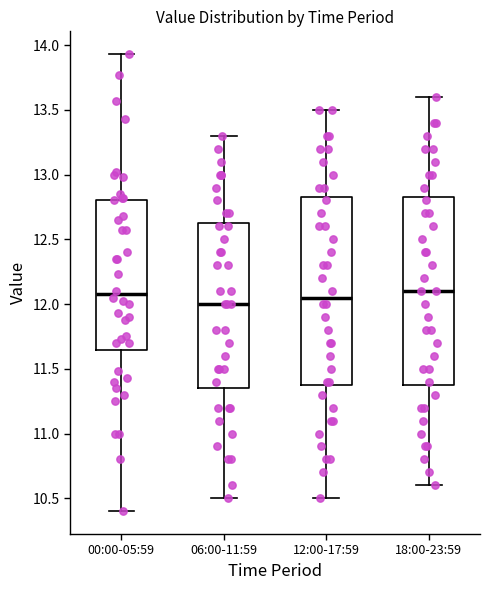

Reading left to right, transcribe this box plot: for each box, give where its median line is, the range the box spans, and where its two whiskers end, as read against the y-axis. The values are not printed on the chart, so give them approximately, as read against the axis.

00:00-05:59: median 12.10, box 11.65 to 12.80, whiskers 10.40 to 13.95
06:00-11:59: median 12.00, box 11.35 to 12.65, whiskers 10.50 to 13.30
12:00-17:59: median 12.05, box 11.40 to 12.85, whiskers 10.50 to 13.50
18:00-23:59: median 12.10, box 11.40 to 12.85, whiskers 10.60 to 13.60